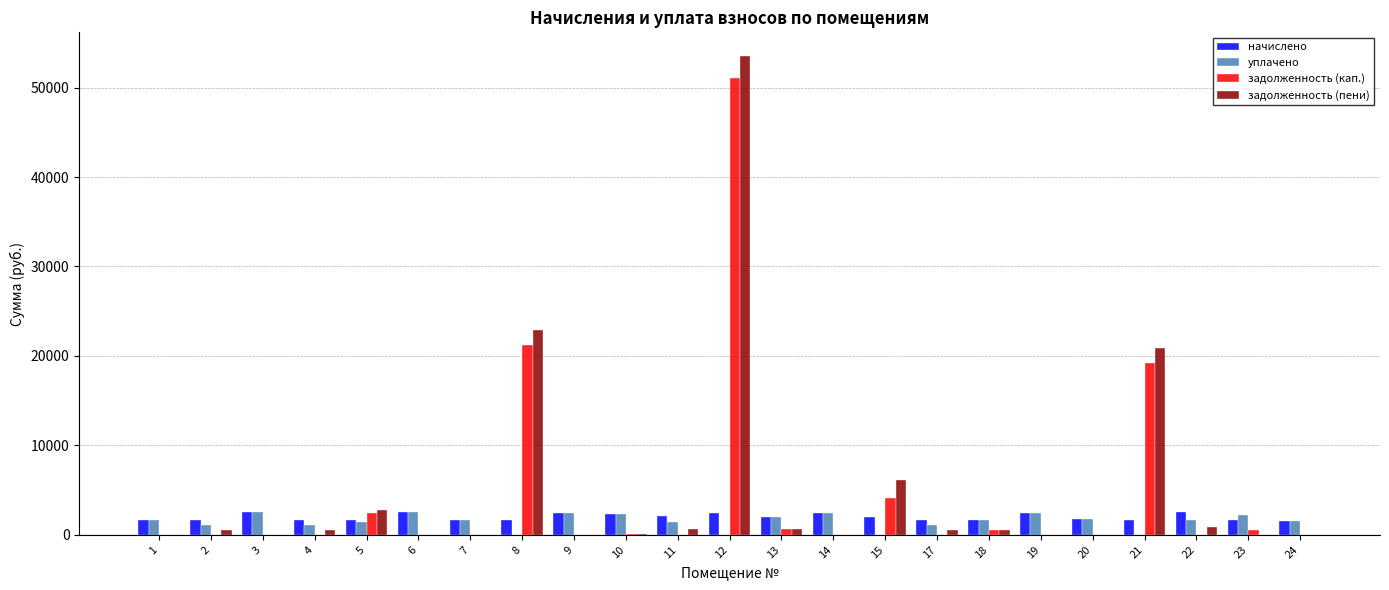

The value of задолженность (пени) at 11 is 694.4. True or false?

True